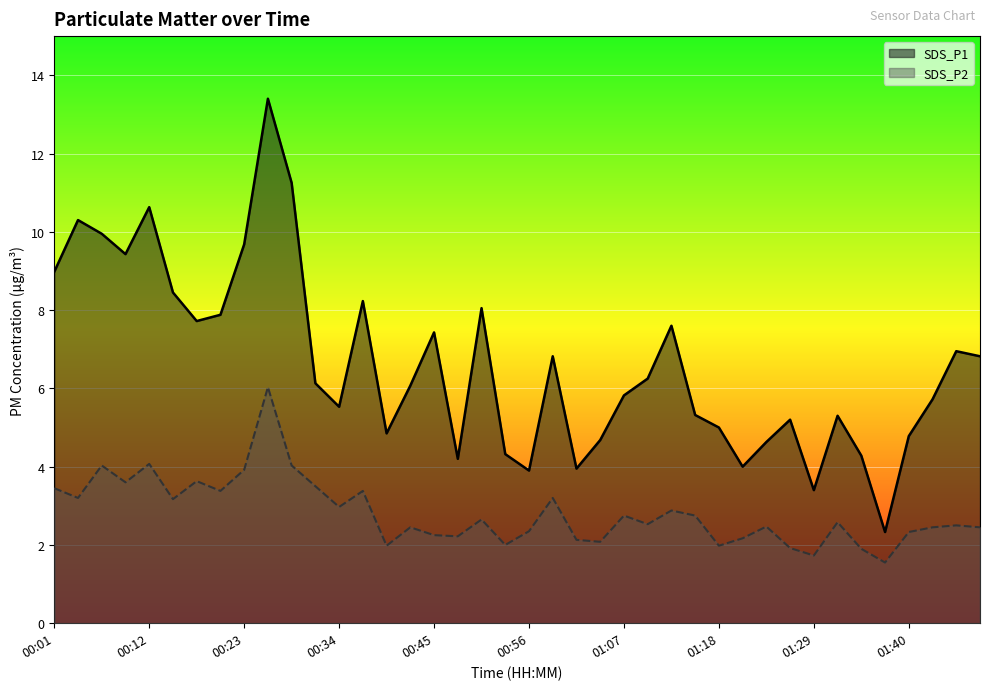

True or false: SDS_P2 has a value of 3.0 at 01:40.

False